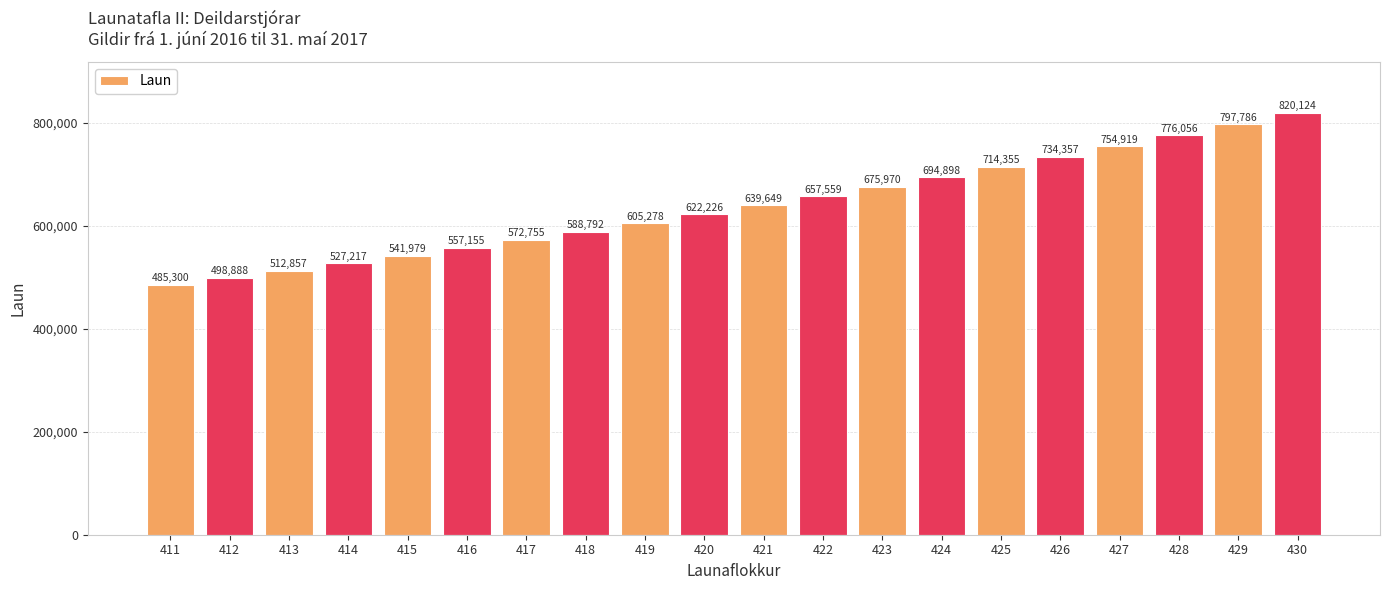

At which label is the value closest to 652712?

422